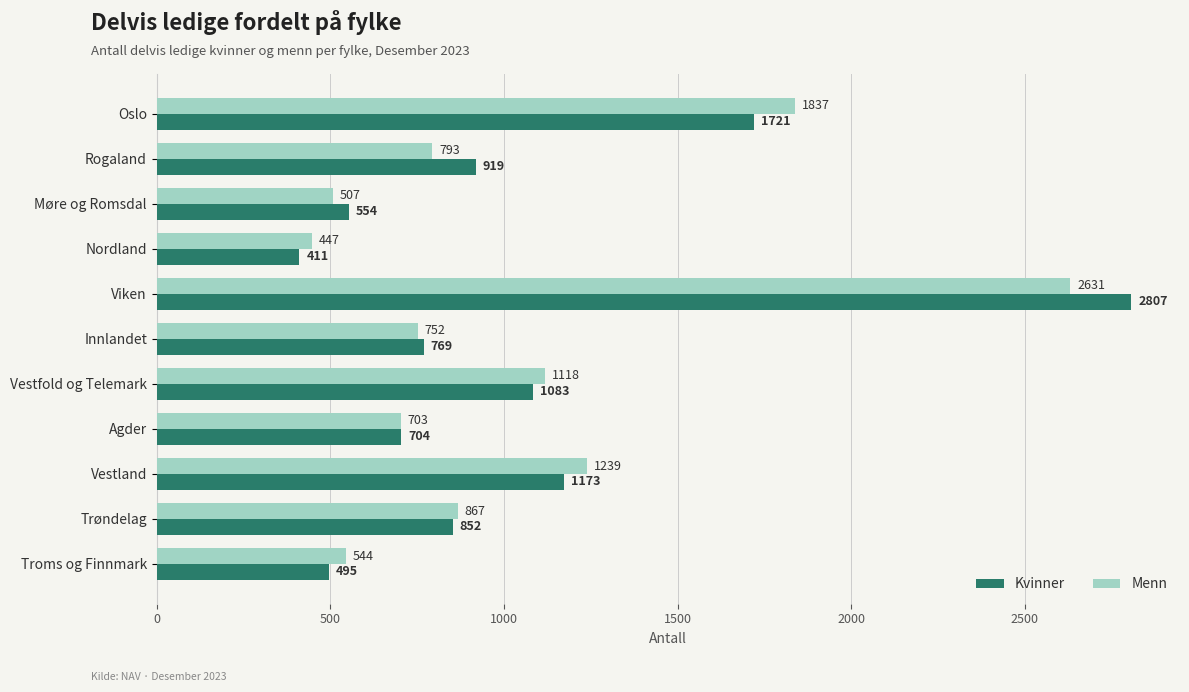

Count the number of categories in the chart.

11